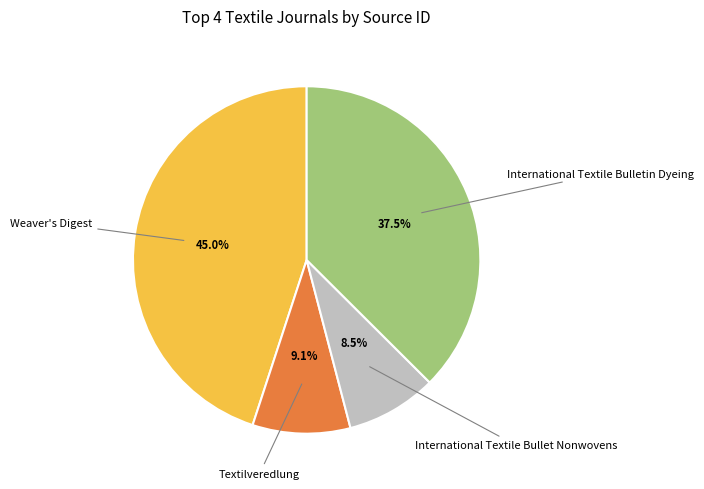

True or false: International Textile Bulletin Dyeing accounts for 50% of the total.

False